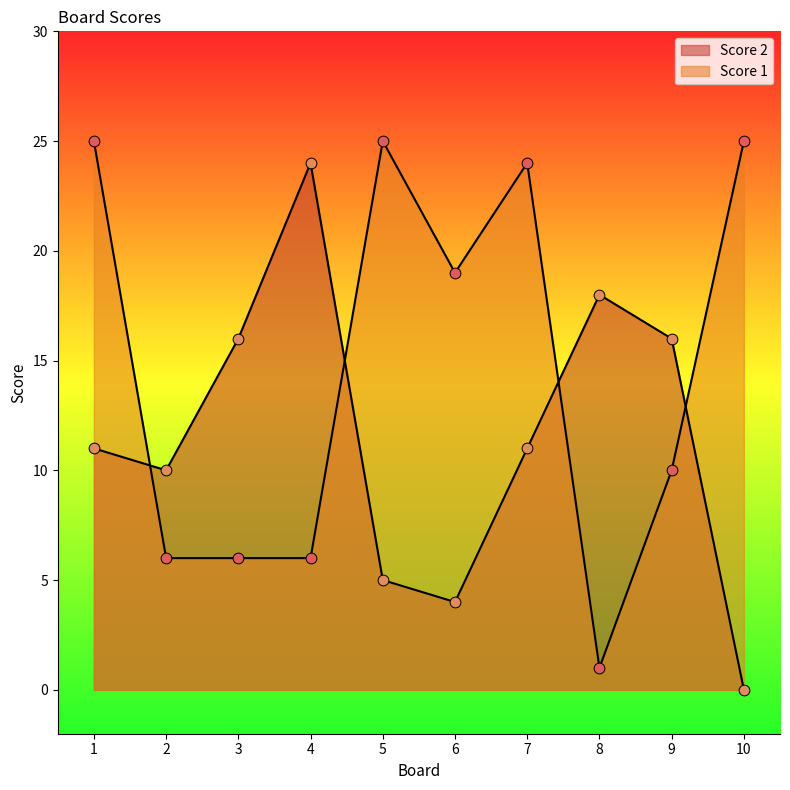

Which series contains the lowest Y value?

Score 2